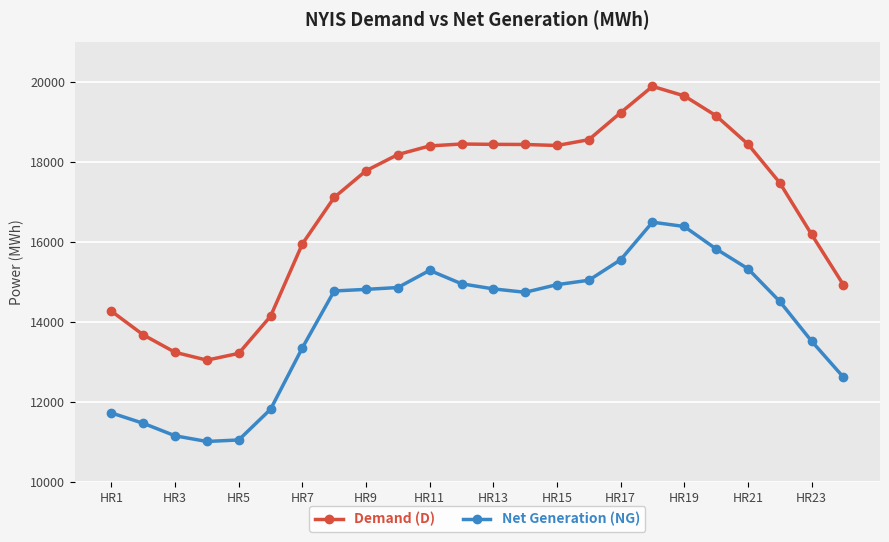

What is the value of the Net Generation (NG) point at the 5th from the left?

11048